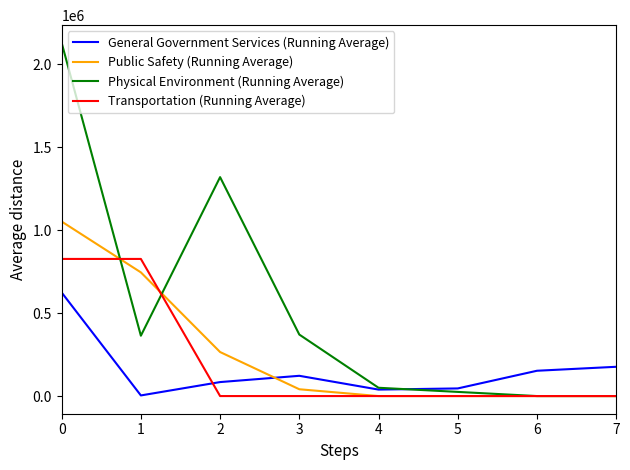

Between which two adjacent categories do General Government Services (Running Average) and Transportation (Running Average) first intersect?

1 and 2